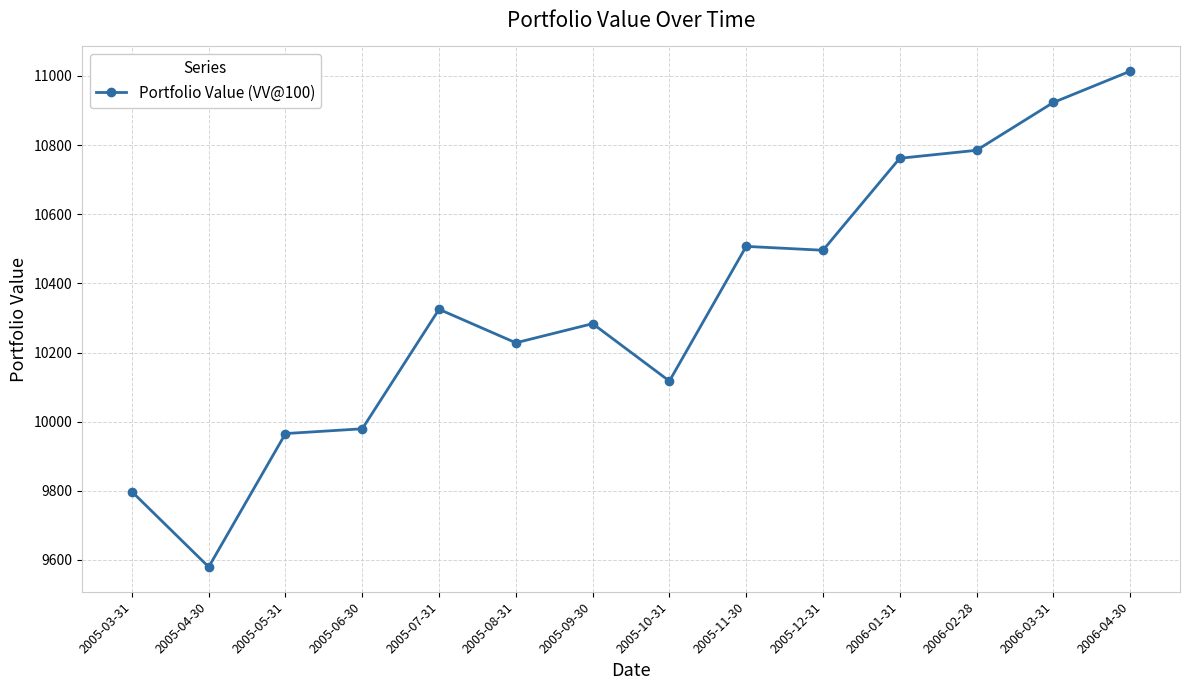

At which label is the value closest to 10296?

2005-09-30